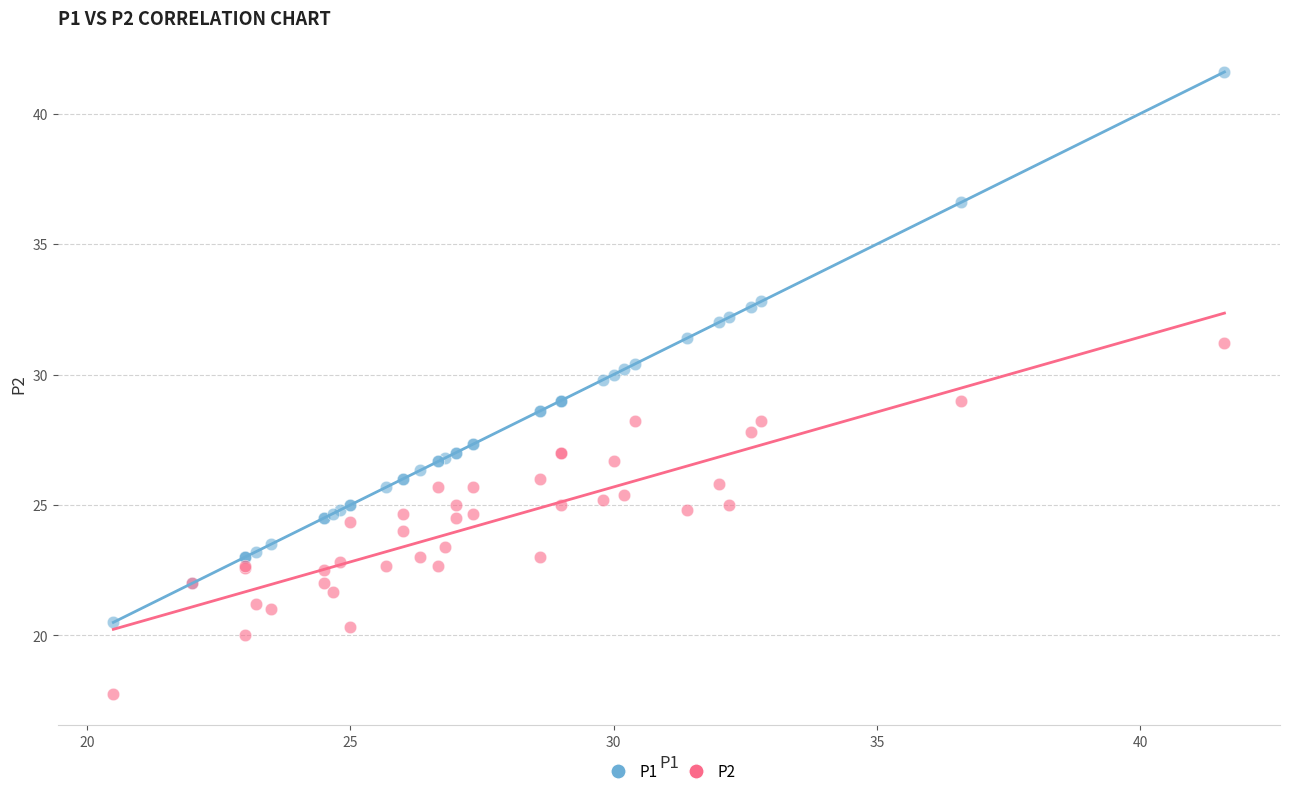

Which series contains the highest Y value?

P1